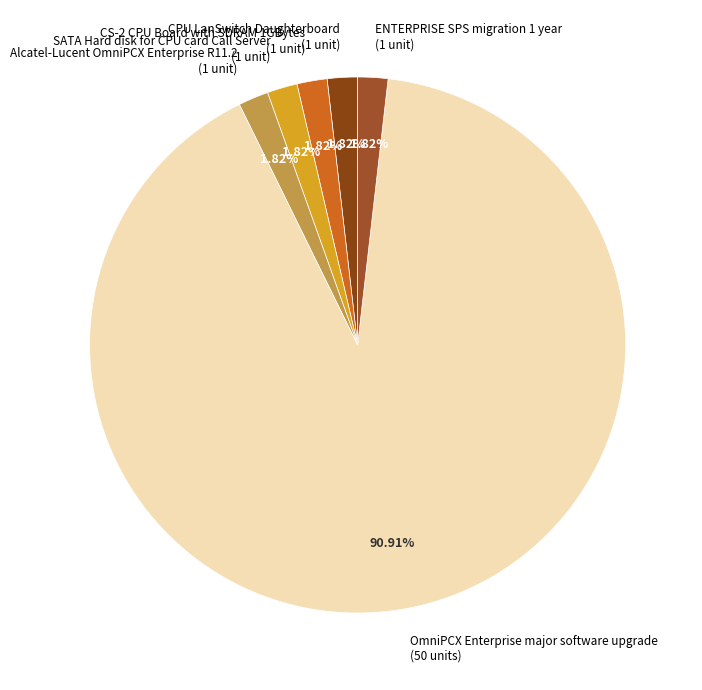

Approximately how many times larger is the value at OmniPCX Enterprise major software upgrade (50 units) compared to CPU LanSwitch Daughterboard (1 unit)?

50.0